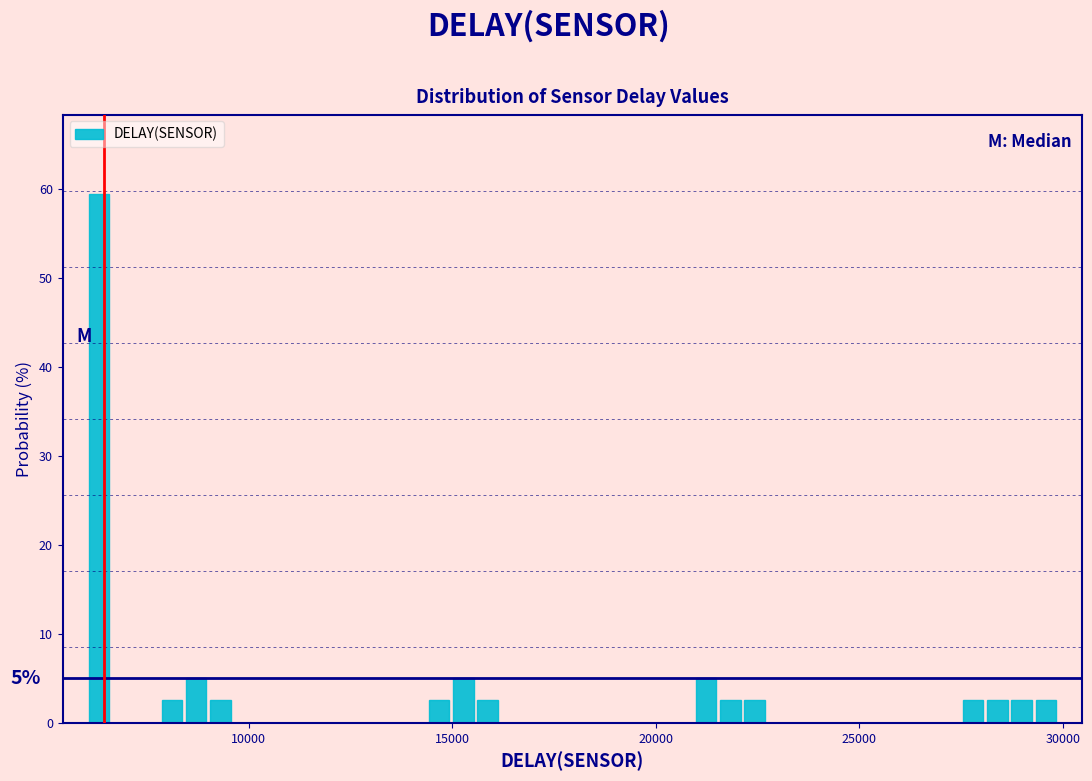

Around what value on the x-axis is the tallest bar? Give the approximate position of its centre, as read against the axis.

6500